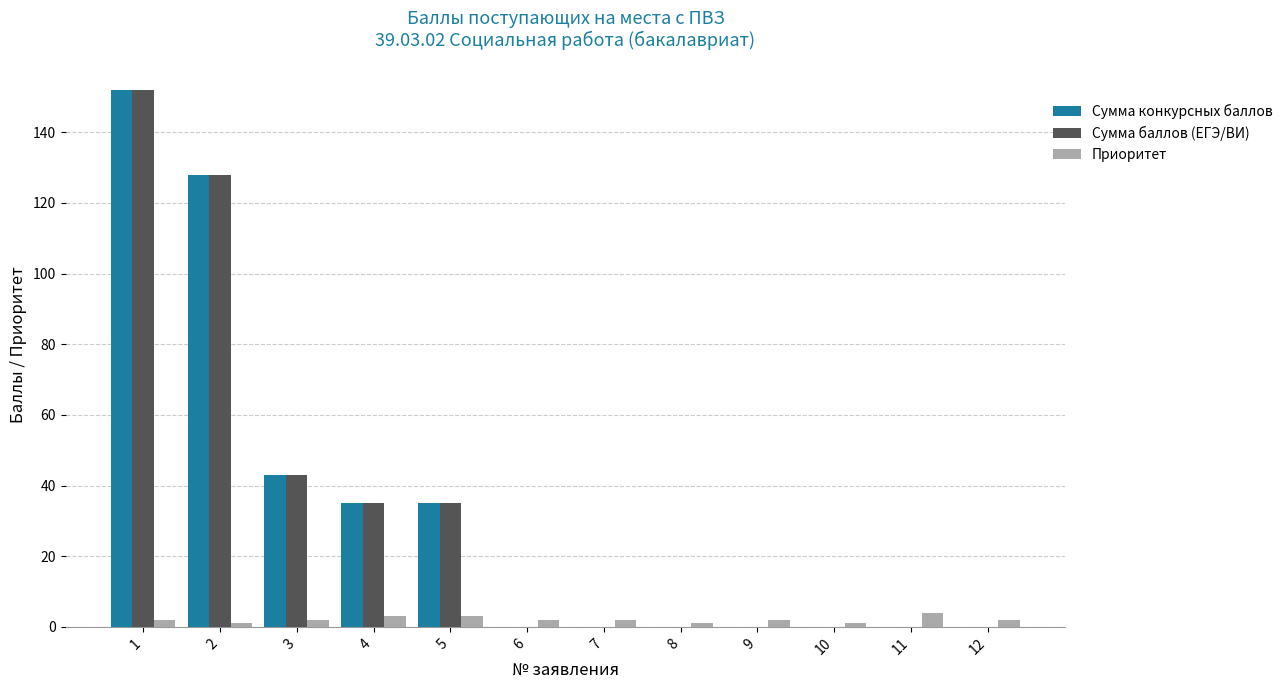

True or false: Сумма баллов (ЕГЭ/ВИ) has a value of 0 at 10.

True